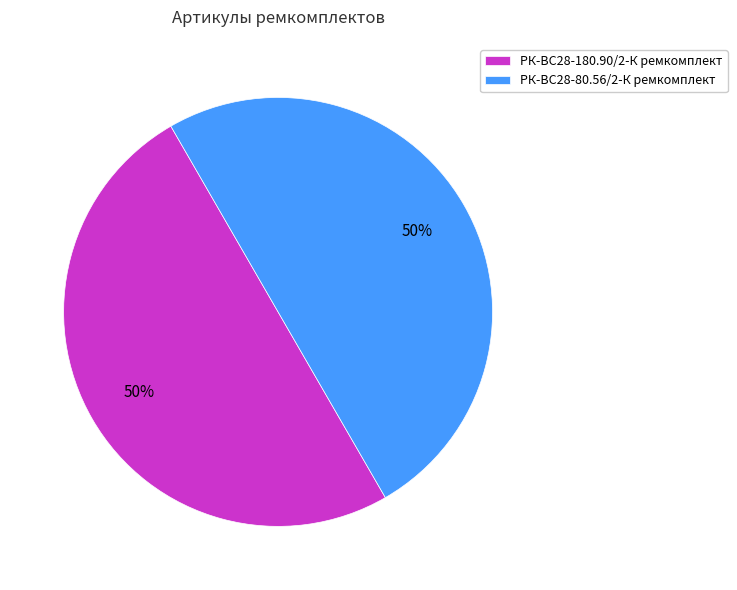

Do РК-ВС28-180.90/2-К ремкомплект and РК-ВС28-80.56/2-К ремкомплект together represent more than half of the pie?

Yes